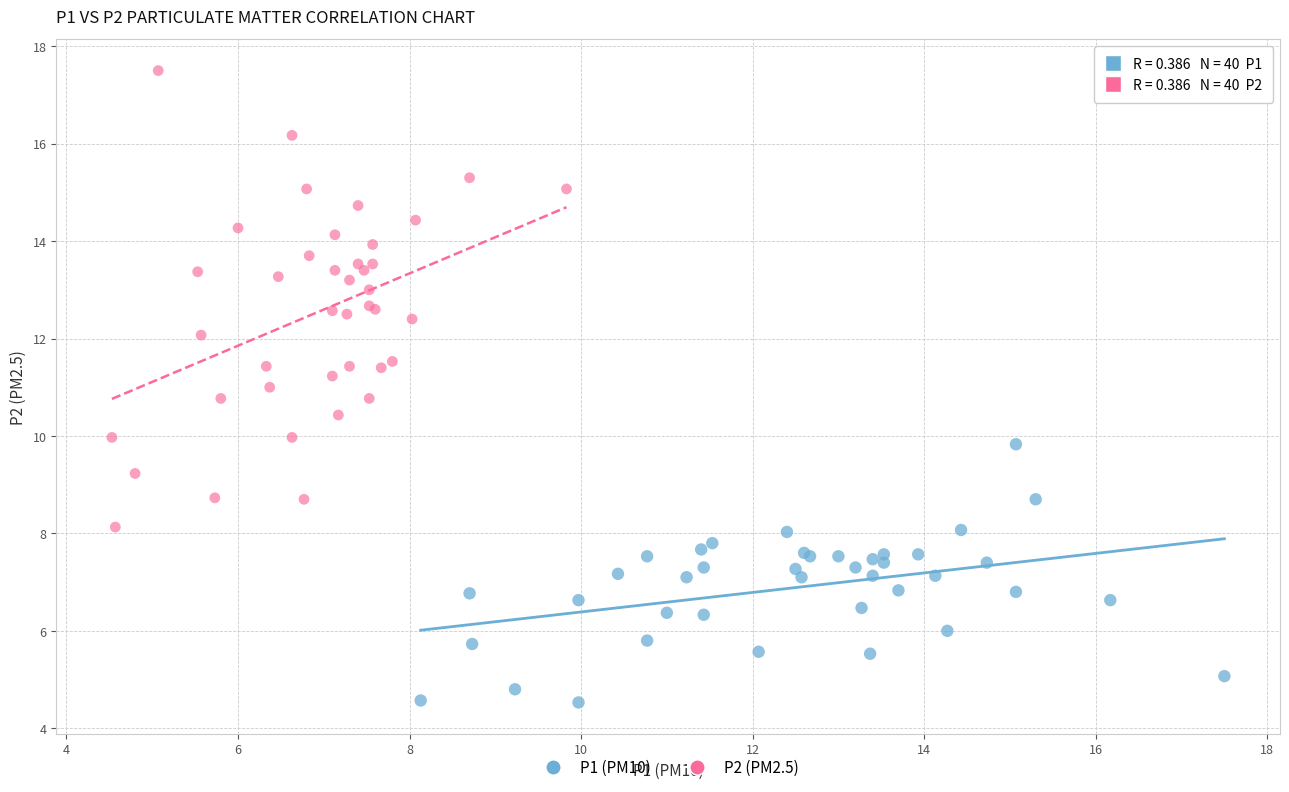

What are all the series names shown in the legend?

P1 (PM10), P2 (PM2.5)